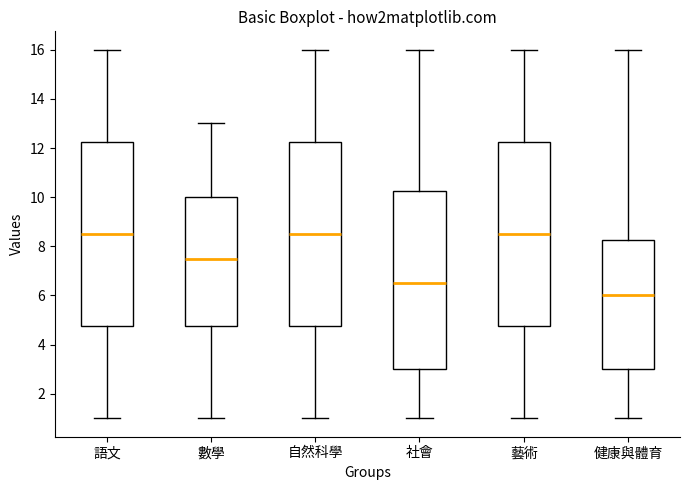

Where is the upper edge of the box for 數學 on the y-axis? The values are not printed on the chart, so give them approximately, as read against the axis.

10.0